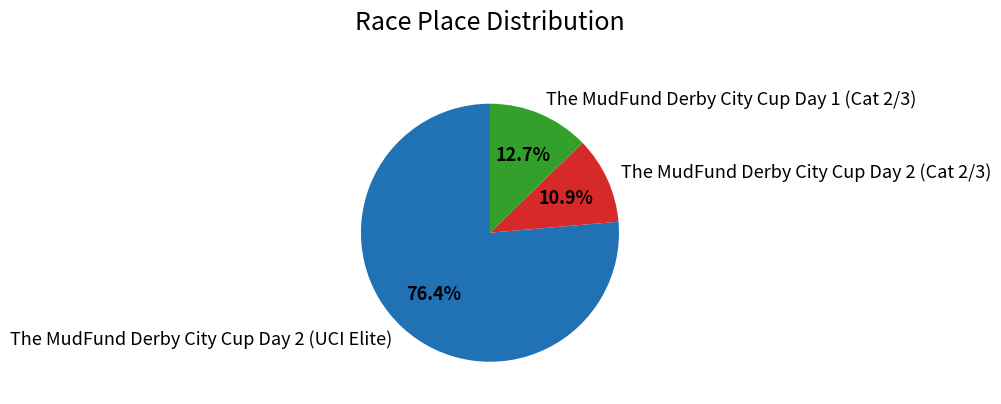

What percentage is the The MudFund Derby City Cup Day 1 (Cat 2/3) slice, to the nearest percent?

13%